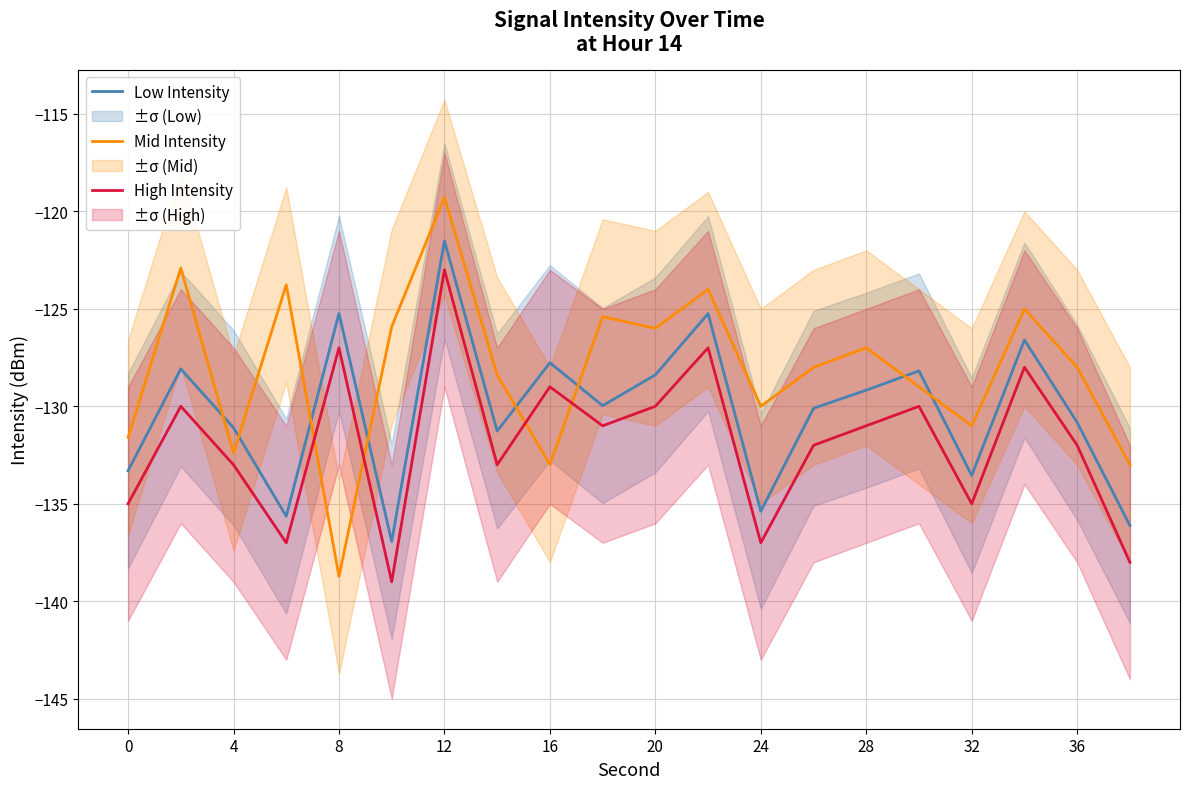

Rank the series by their average value, from lowest to highest.

High Intensity, Low Intensity, Mid Intensity